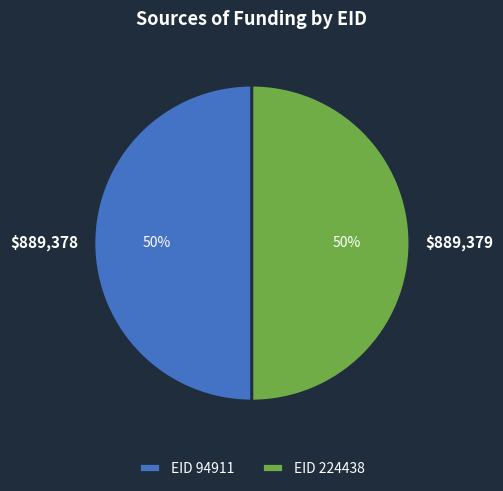

What is the majority slice?

224438